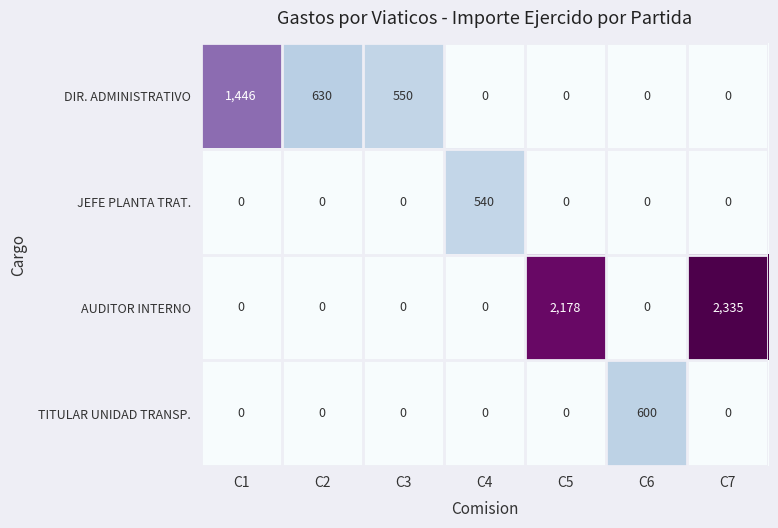

What is the difference between the maximum and minimum values in the AUDITOR INTERNO series?

2335